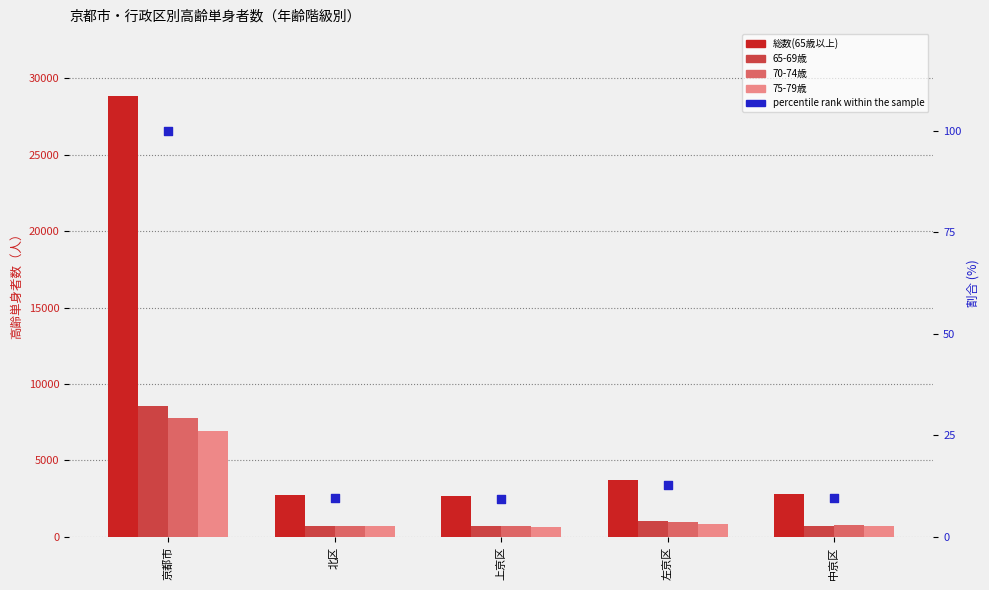

Which series reaches the maximum Y coordinate?

総数(65歳以上)